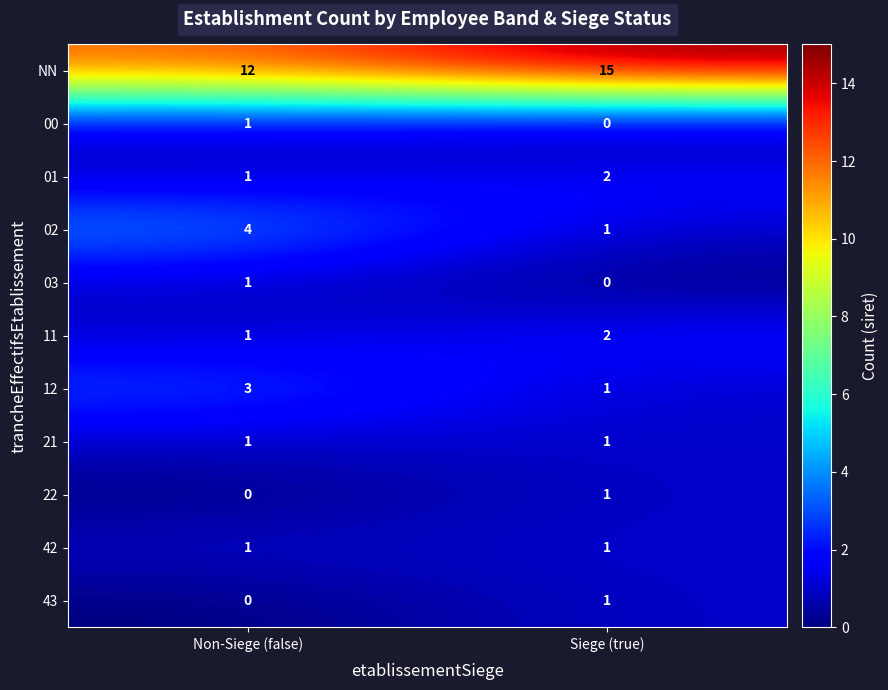

Which series has the largest total across all categories?

NN